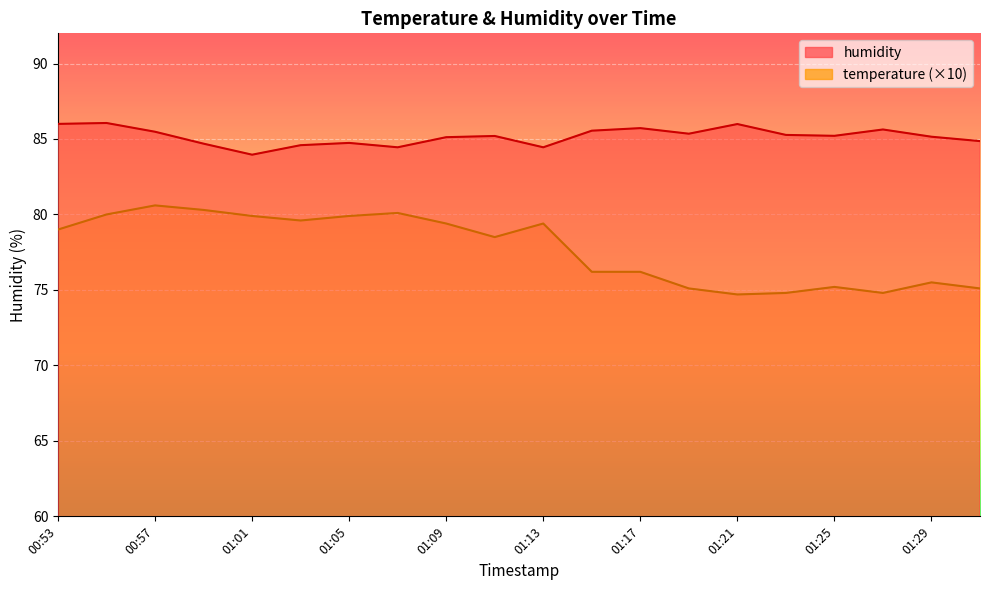

The value of temperature at 01:09 is 19.8. True or false?

False